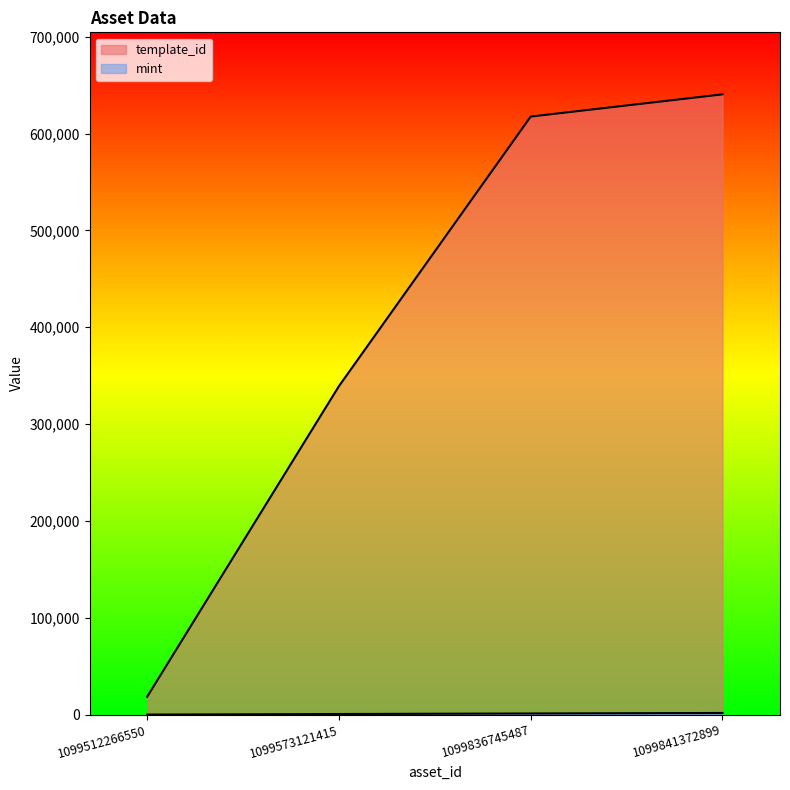

Which series has the largest total across all categories?

template_id